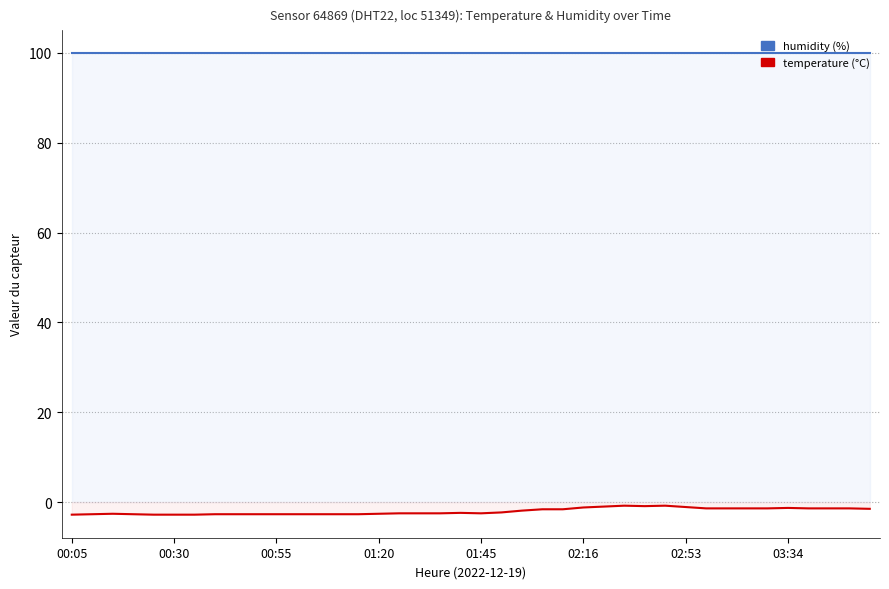

List the series in order of their peak value, highest first.

humidity, temperature